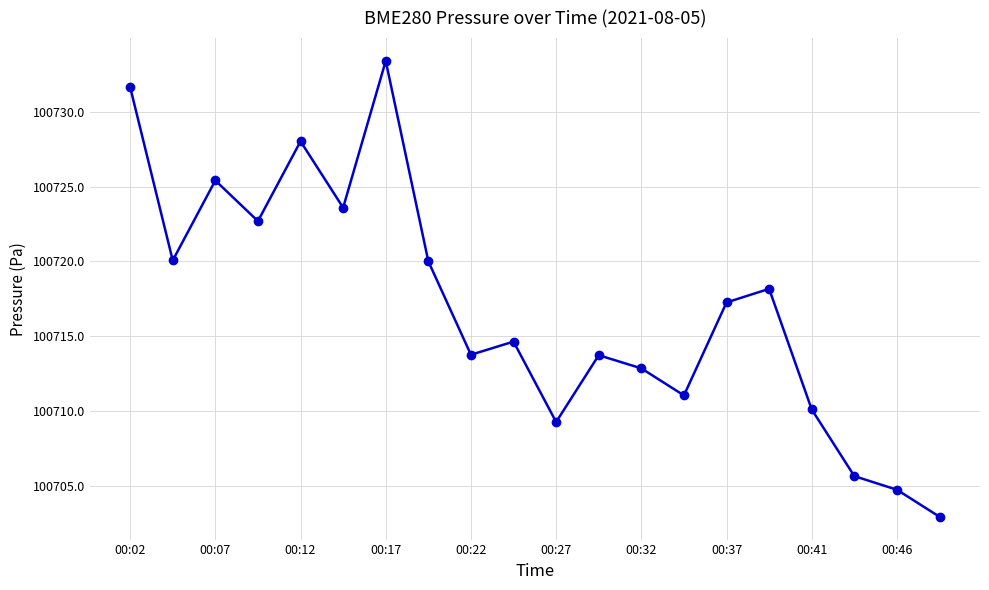

What is the sum of all values?

2014338.8